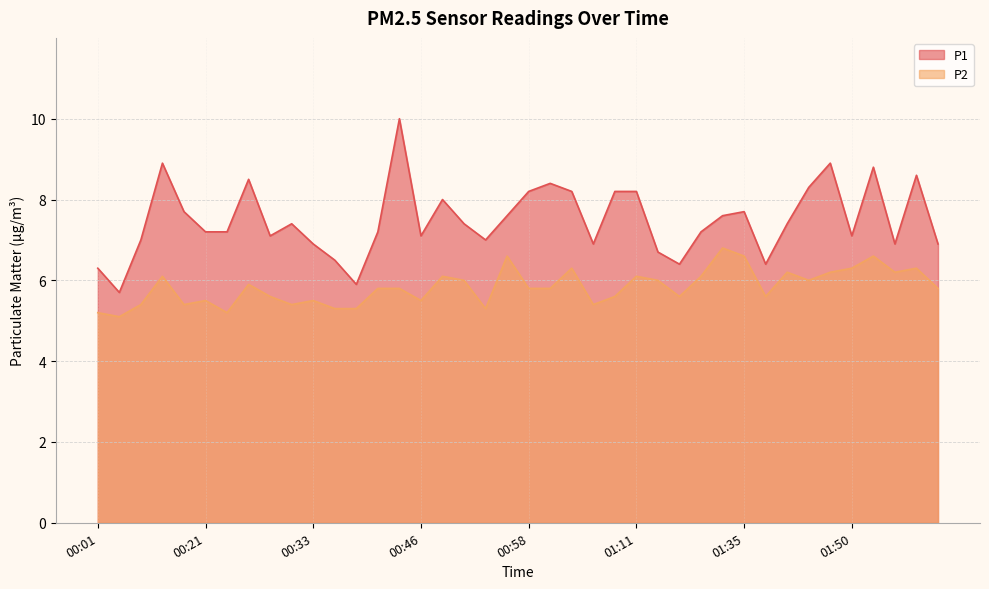

What are all the series names shown in the legend?

P1, P2